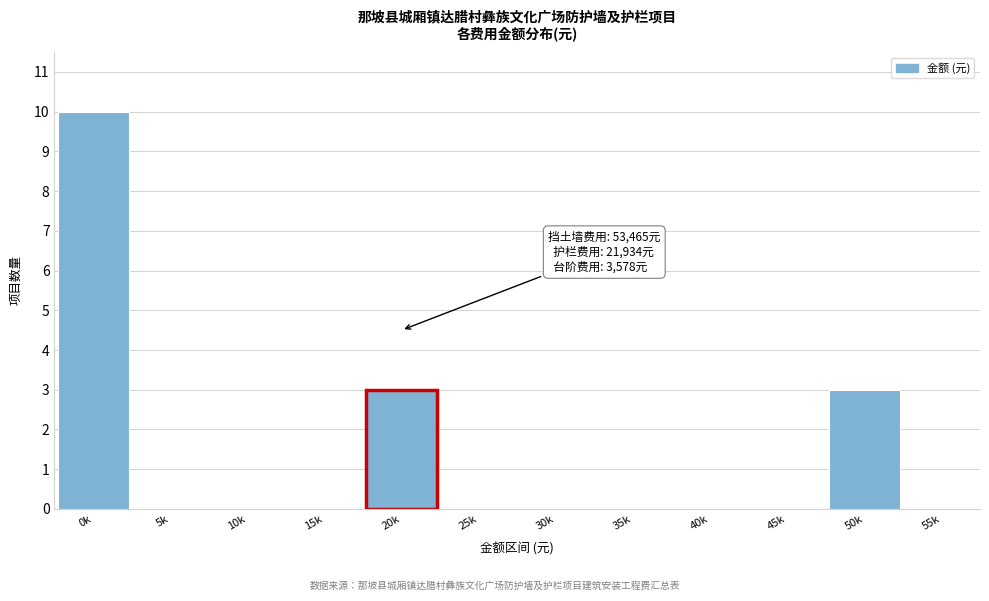

Reading left to right, transcribe all the data shown in this chart.

0k=10	5k=0	10k=0	15k=0	20k=3	25k=0	30k=0	35k=0	40k=0	45k=0	50k=3	55k=0